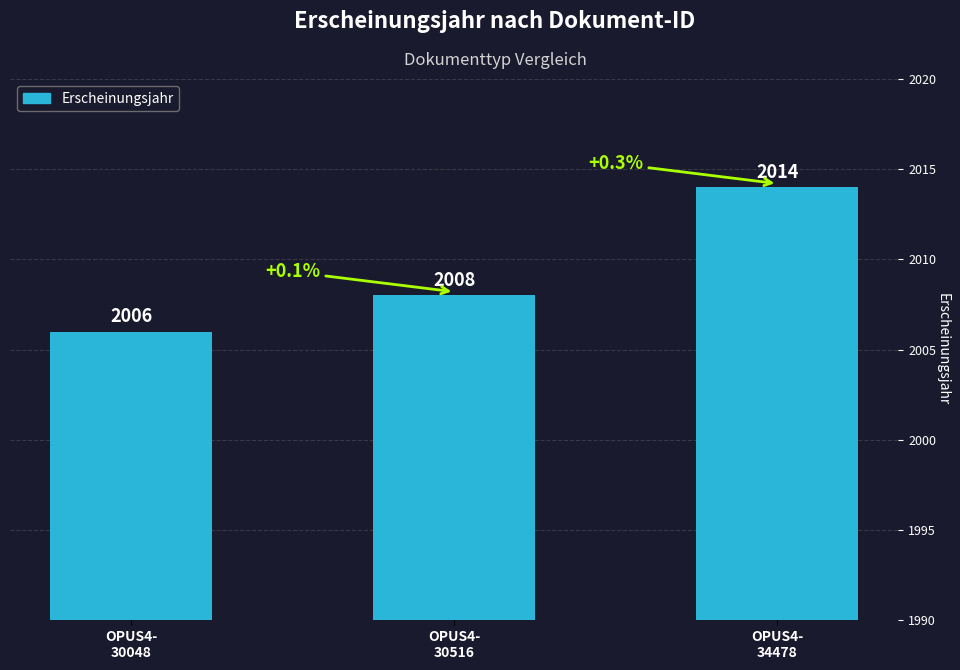

What value does the data have at OPUS4-
30516?

2008